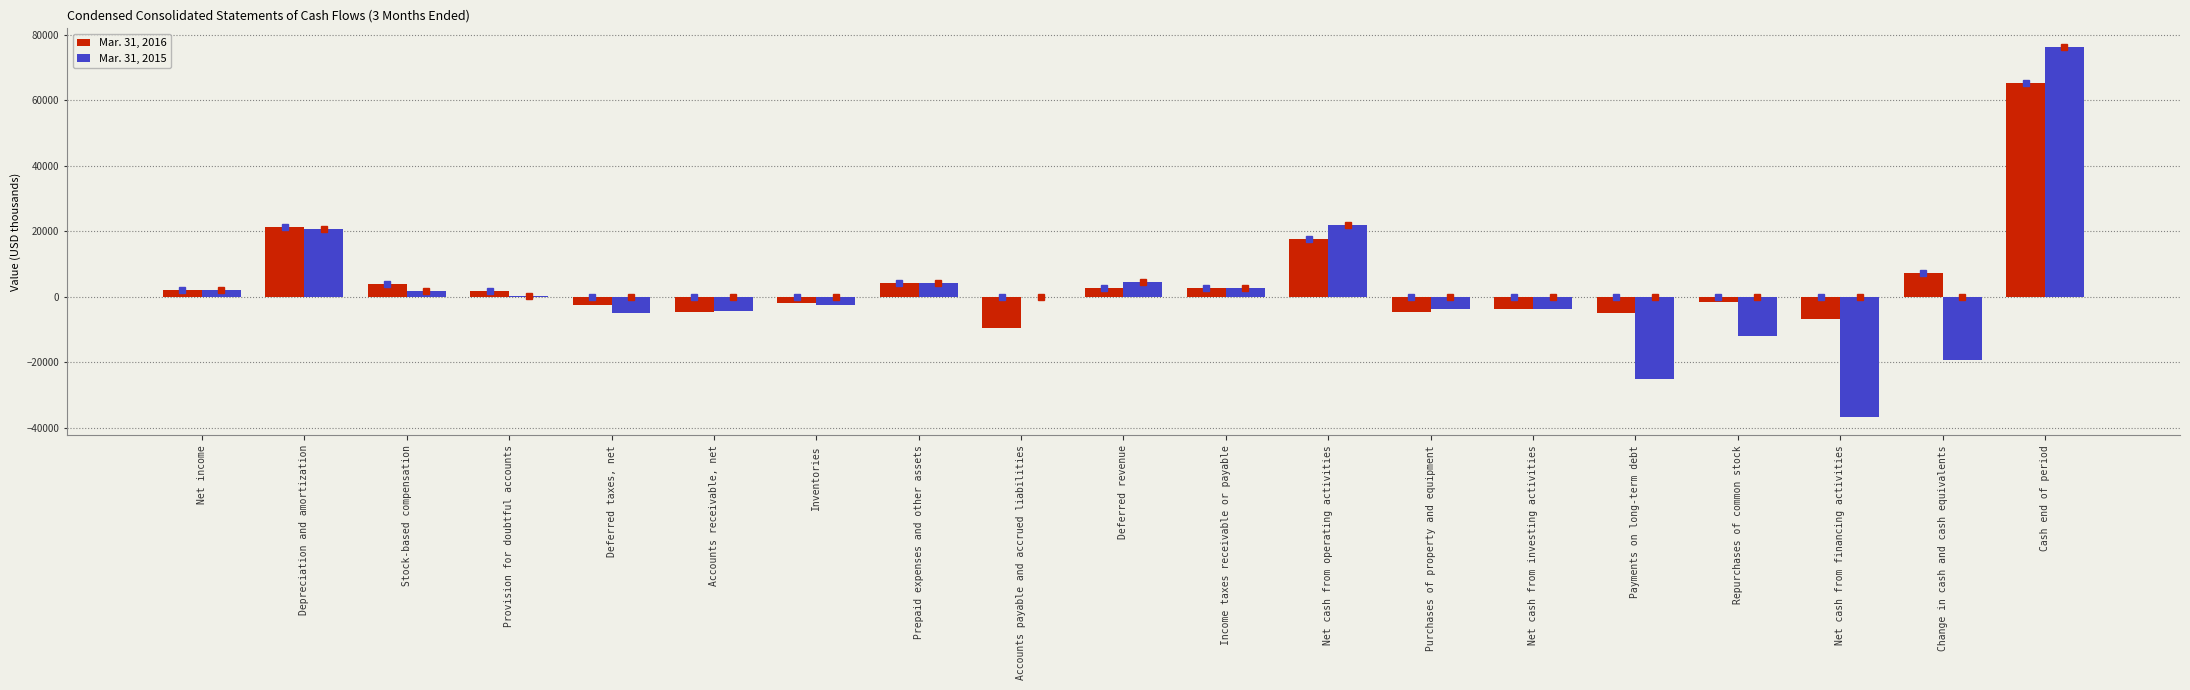

Is it true that Mar. 31, 2015 equals -3602 at Net cash from investing activities?

True